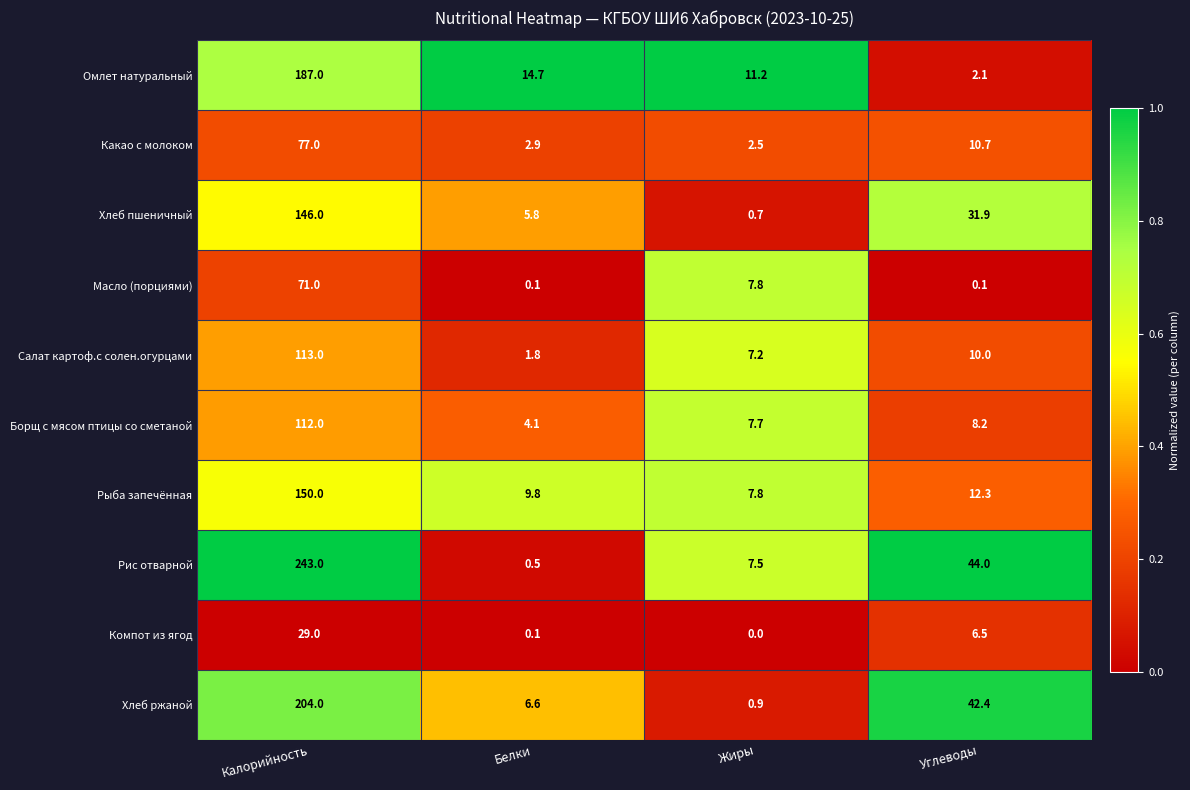

What is the average value of the Хлеб ржаной series?

63.5